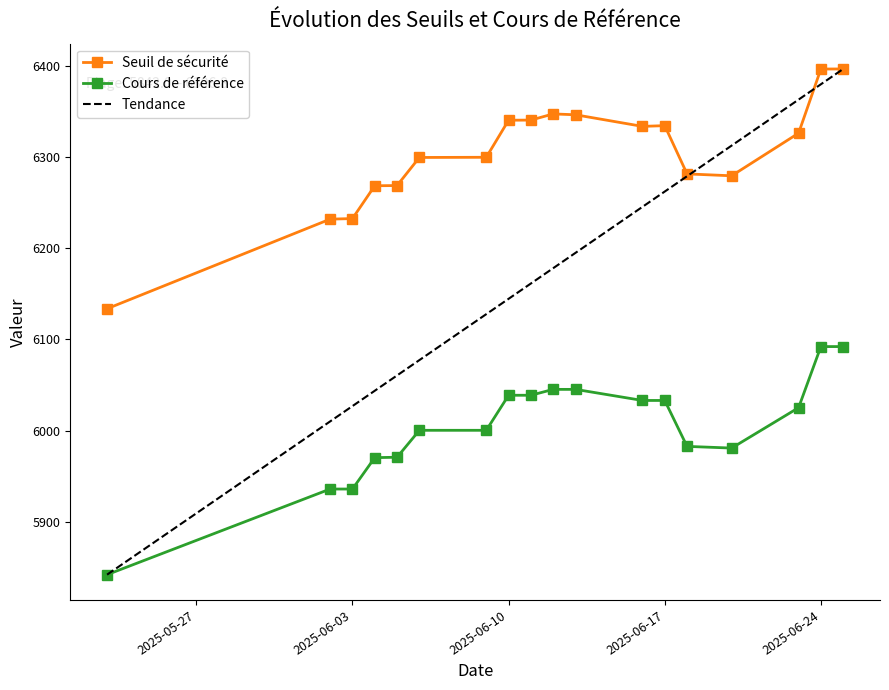

Which series changed the most between 2025-06-18 and 2025-06-03?

Seuil de sécurité